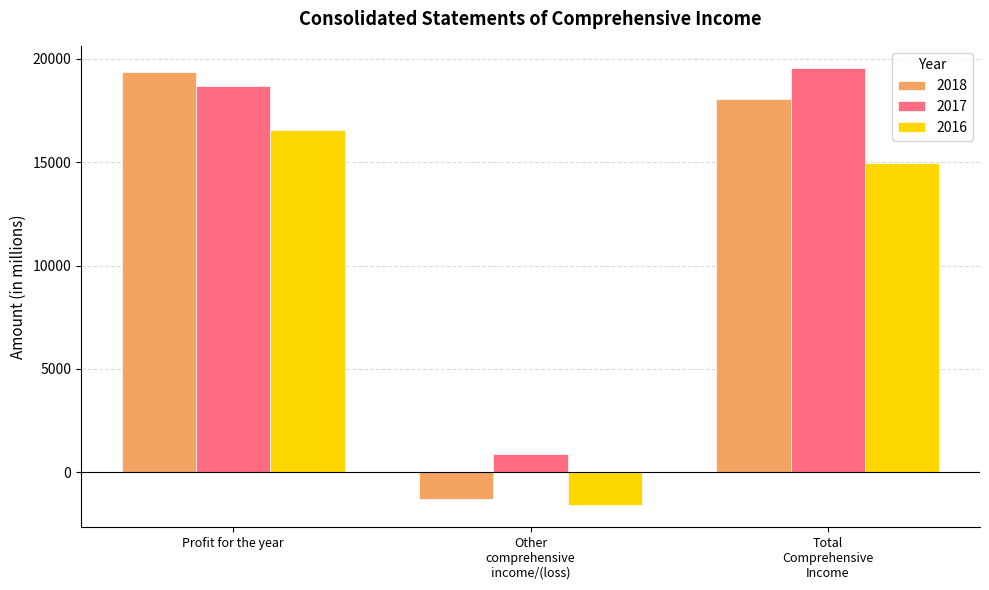

What is the difference between the highest and lowest values at Profit for the year?

2820